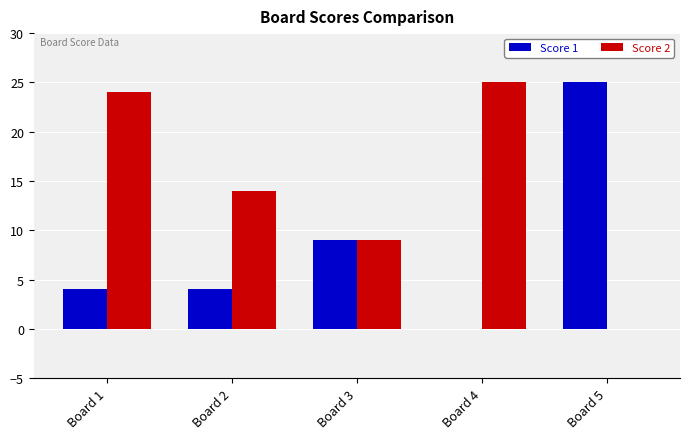

Reading left to right, what are all the values shown in this chart?

Score 1: 4	4	9	0	25
Score 2: 24	14	9	25	0